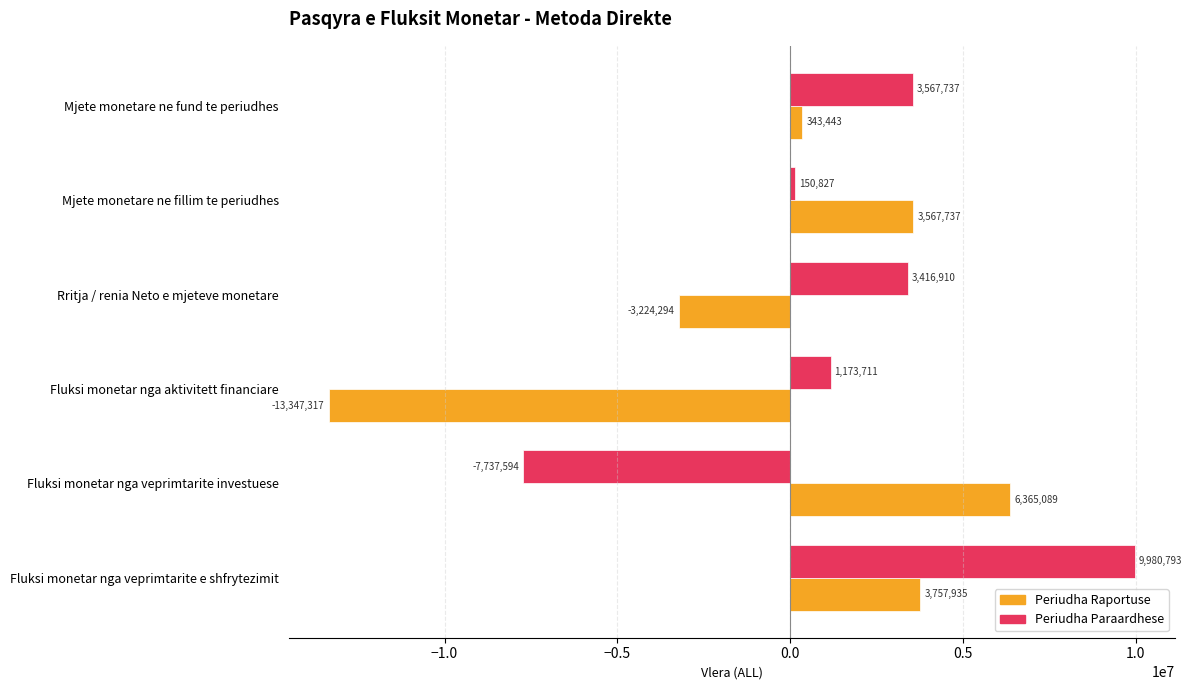

Which label corresponds to the largest value in the chart?

Fluksi monetar nga veprimtarite e shfrytezimit